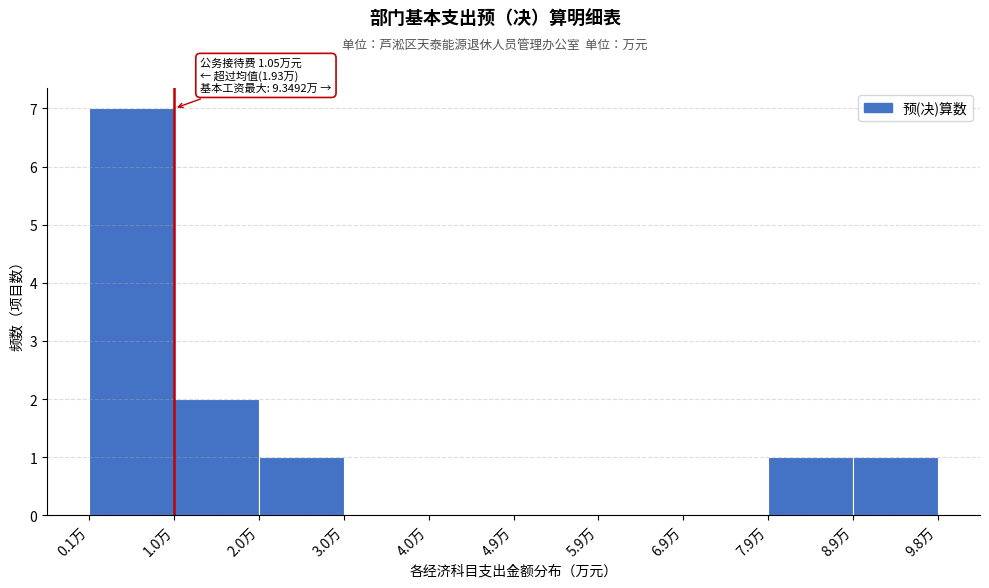

Which range on the x-axis has the tallest bar?

0.1 to 1.0